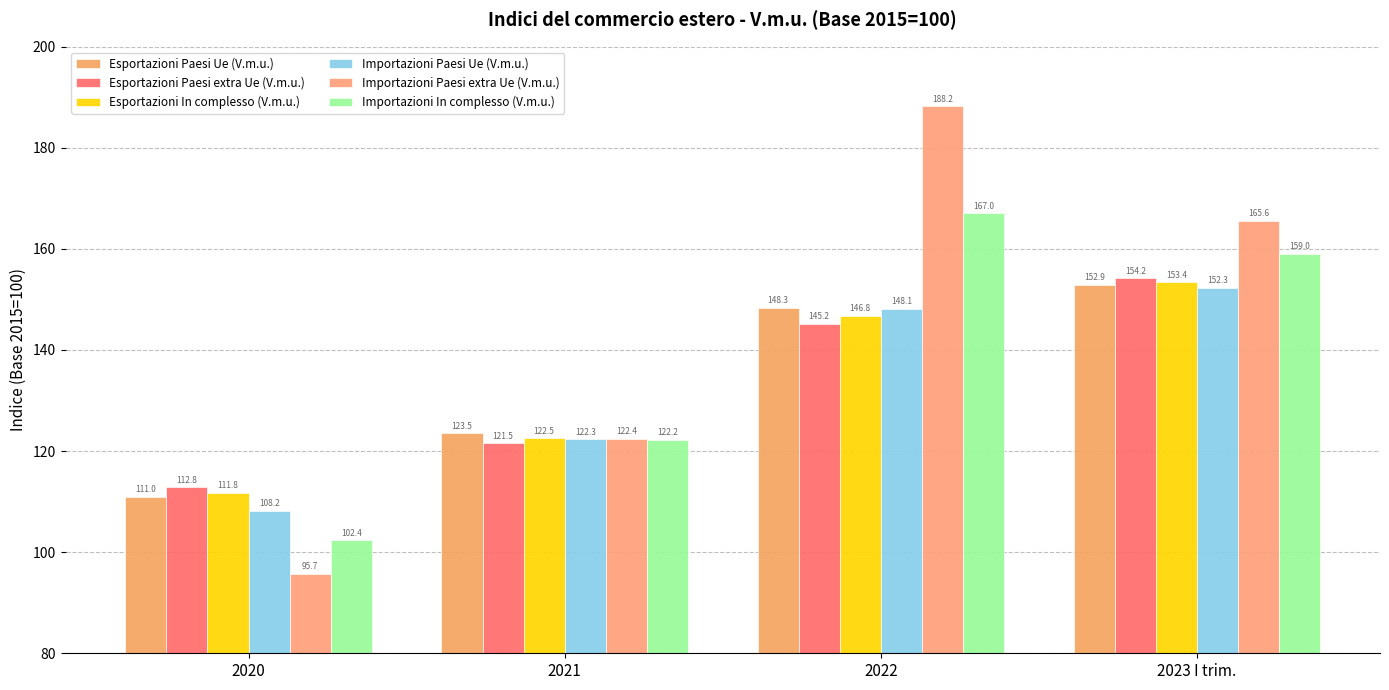

What is the difference between the second highest and minimum values in the Importazioni Paesi extra Ue (V.m.u.) series?

69.9